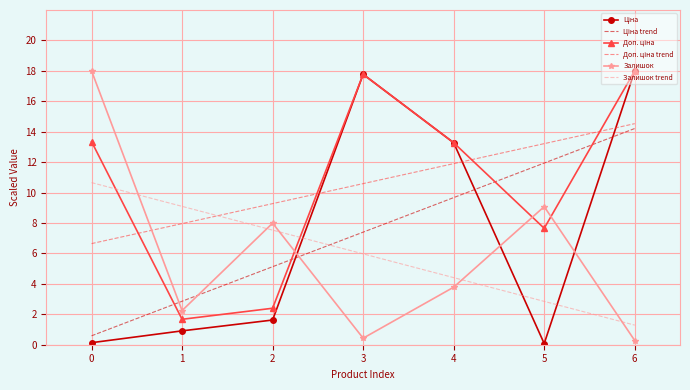

What is the total value across all series at 1?

24.7